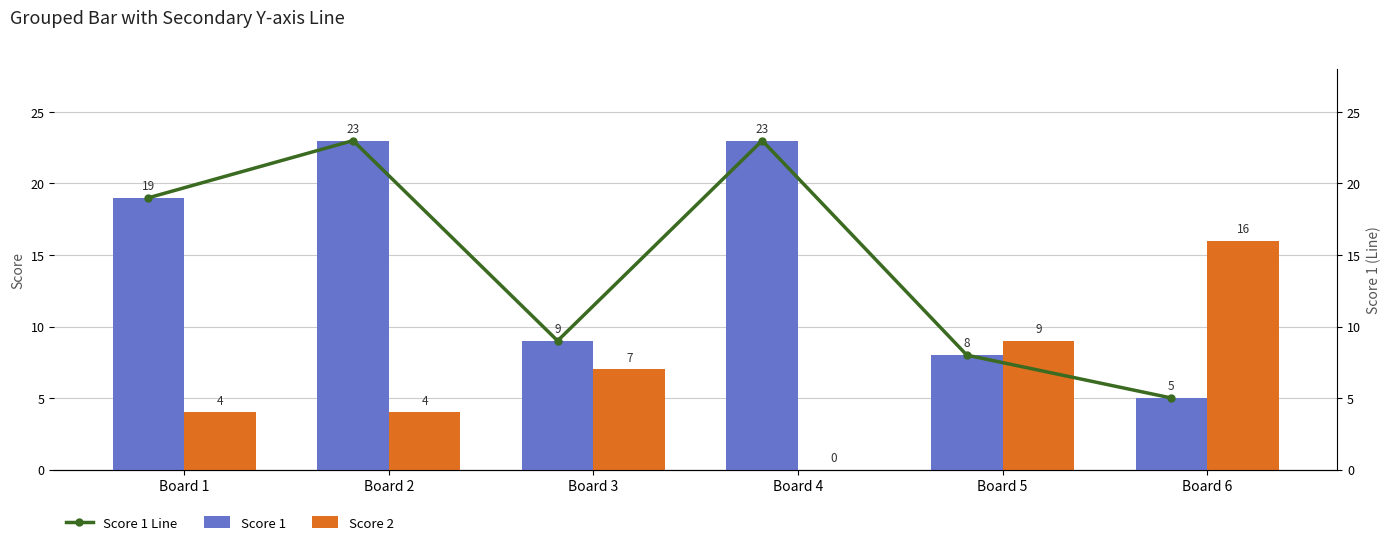

What is the spread (max minus min) of values at Board 1?

15